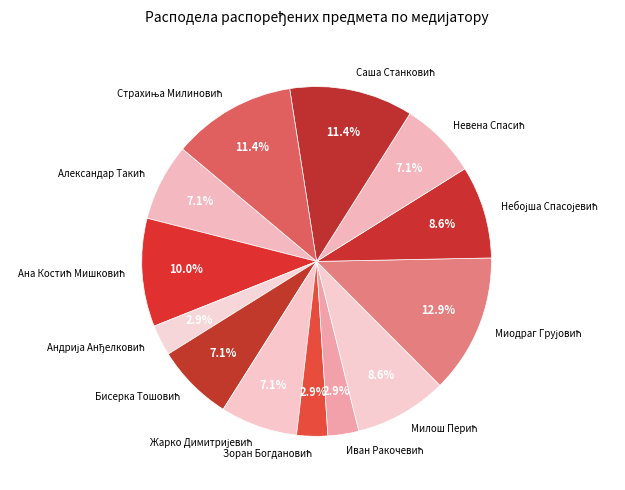

How many segments does this pie chart have?

13